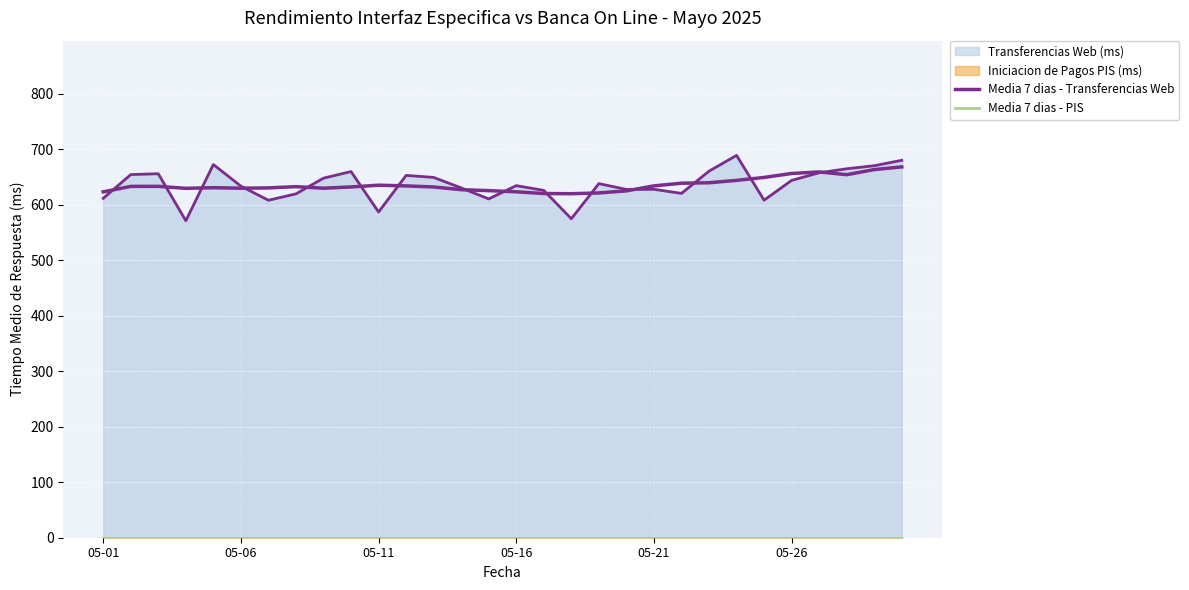

At which label does Media 7 dias - Transferencias Web reach its peak?

29